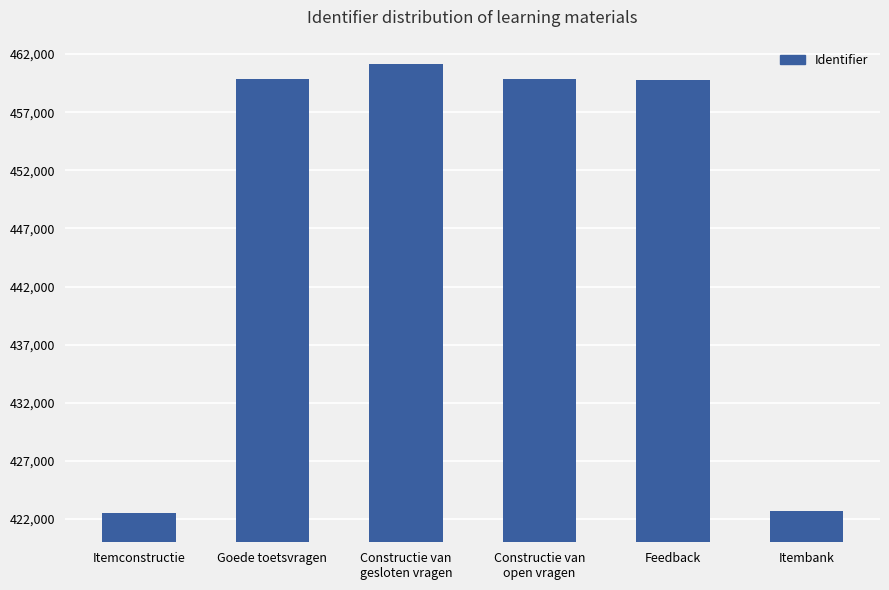

What is the difference between the maximum and minimum values?

38597